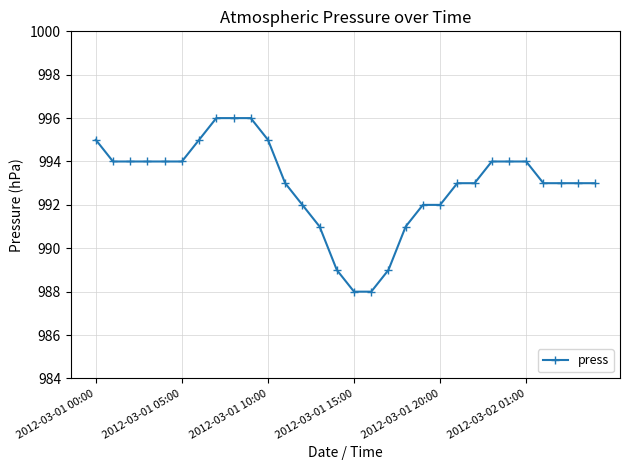

What is the minimum value shown in the chart?

988